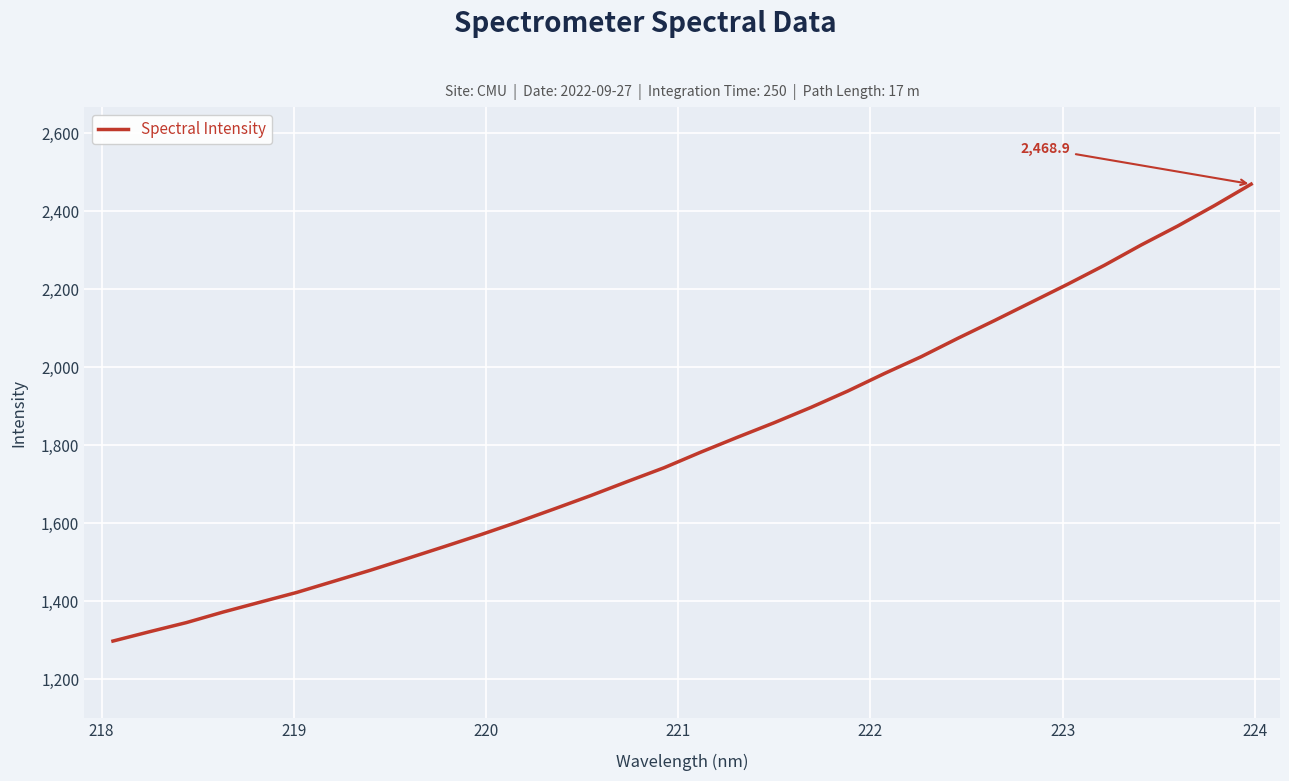

Count the number of categories in the chart.

32